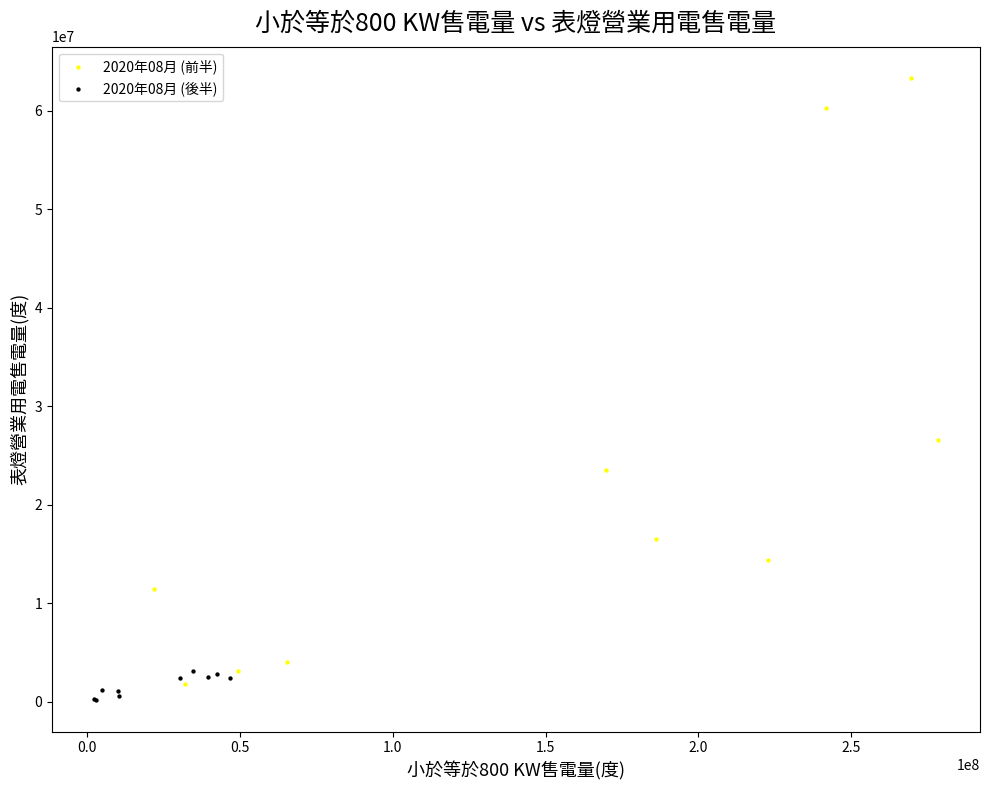

Which series has the widest spread of Y values?

2020年08月 (前半)